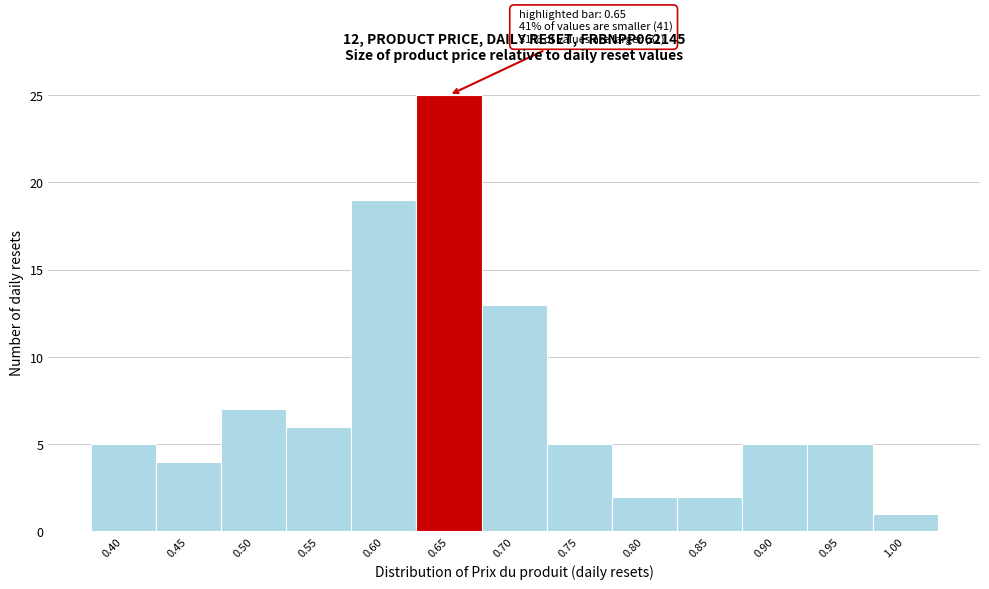

Reading right to left, extract all data points from this chart.

1.00=1	0.95=5	0.90=5	0.85=2	0.80=2	0.75=5	0.70=13	0.65=25	0.60=19	0.55=6	0.50=7	0.45=4	0.40=5